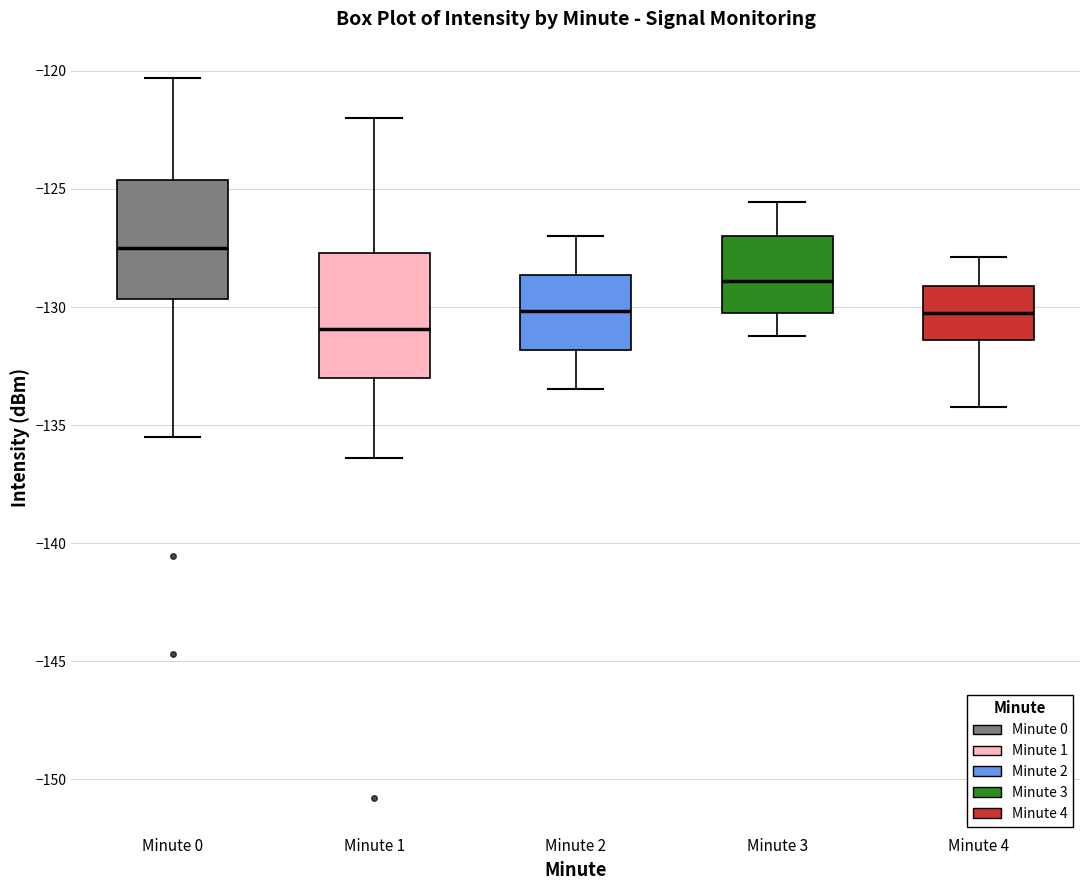

Where is the upper edge of the box for Minute 0 on the y-axis? The values are not printed on the chart, so give them approximately, as read against the axis.

-124.5